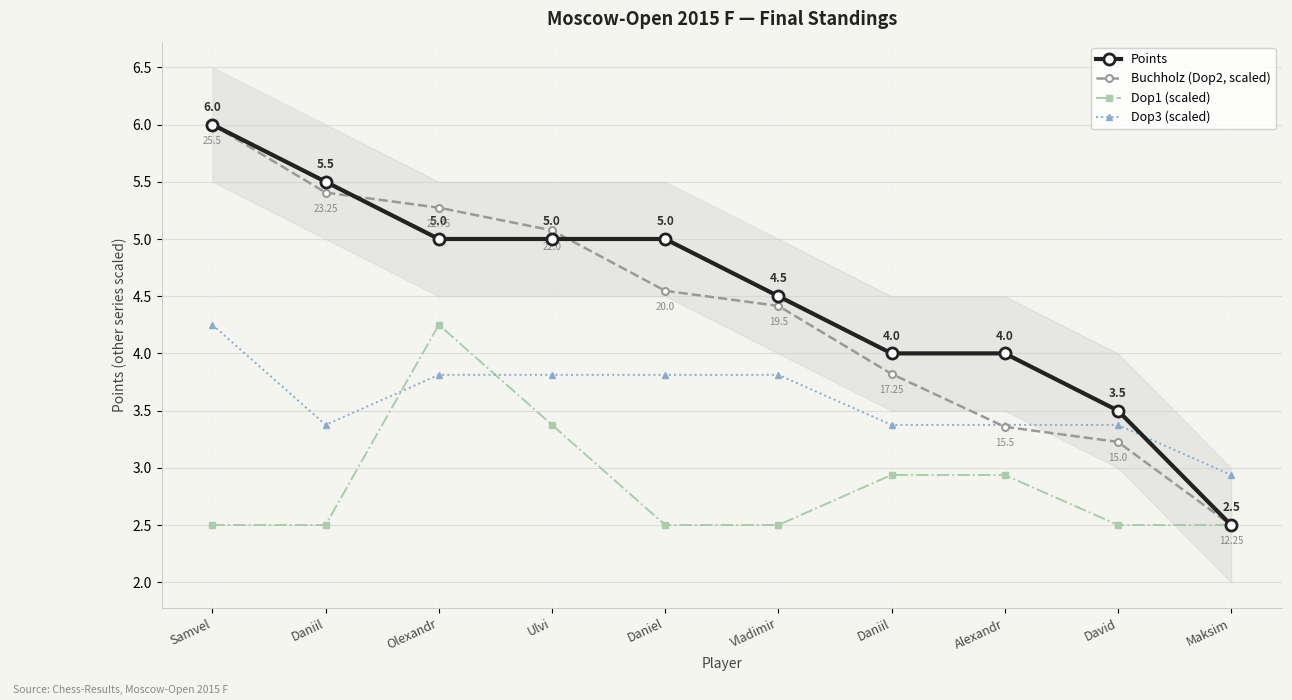

Is it true that Points equals 1.4 at David?

False